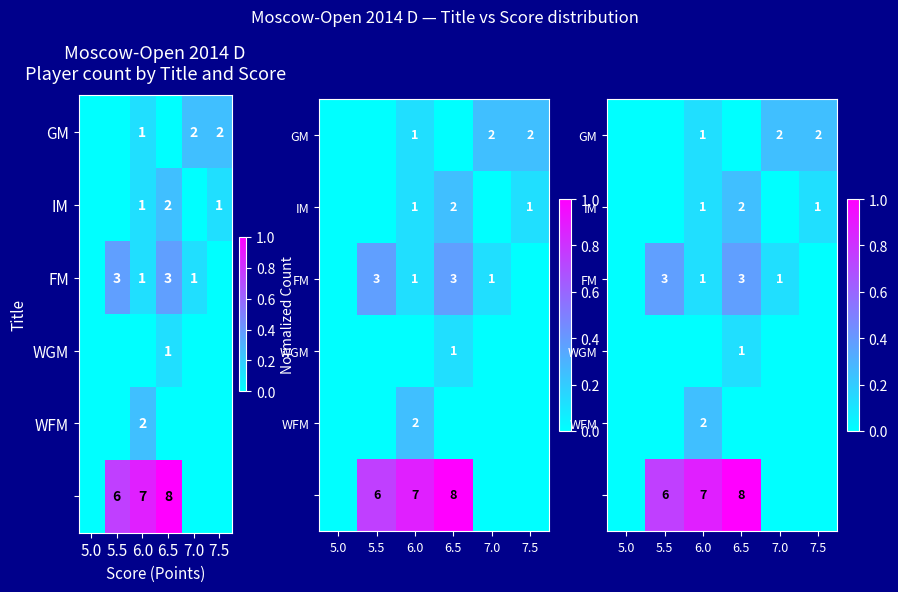

True or false: WFM has a value of 0.2 at 7.5.

False